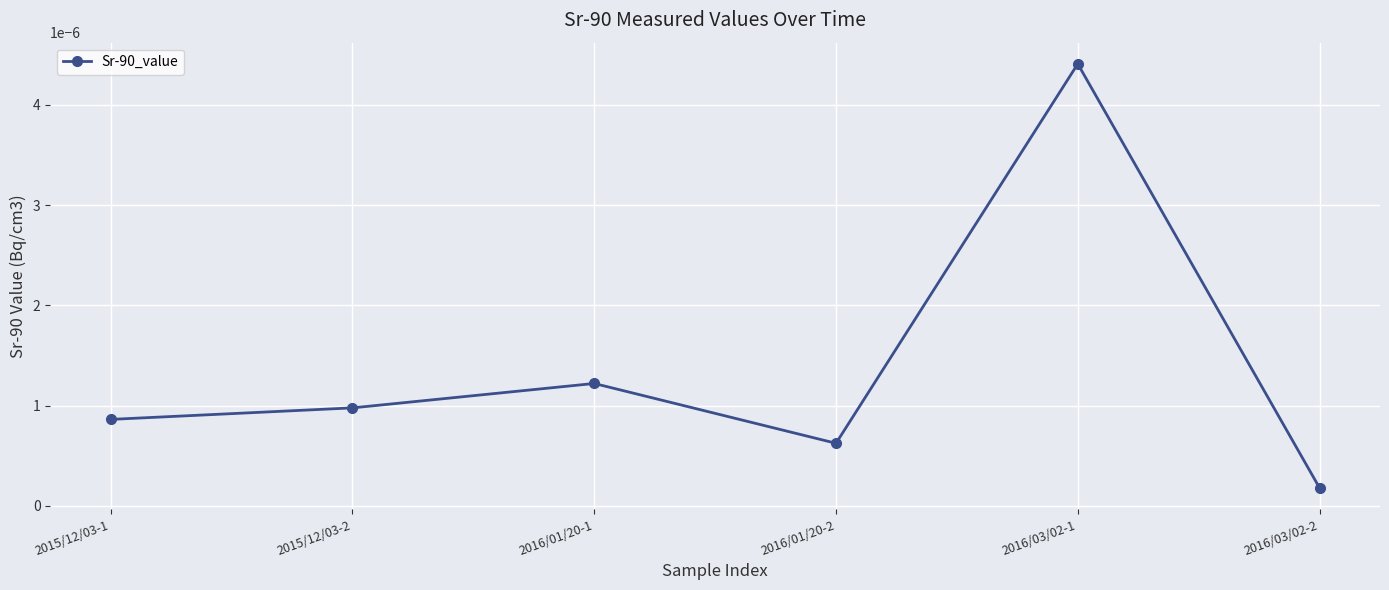

How many points are lower than both their immediate neighbors (excluding endpoints)?

1